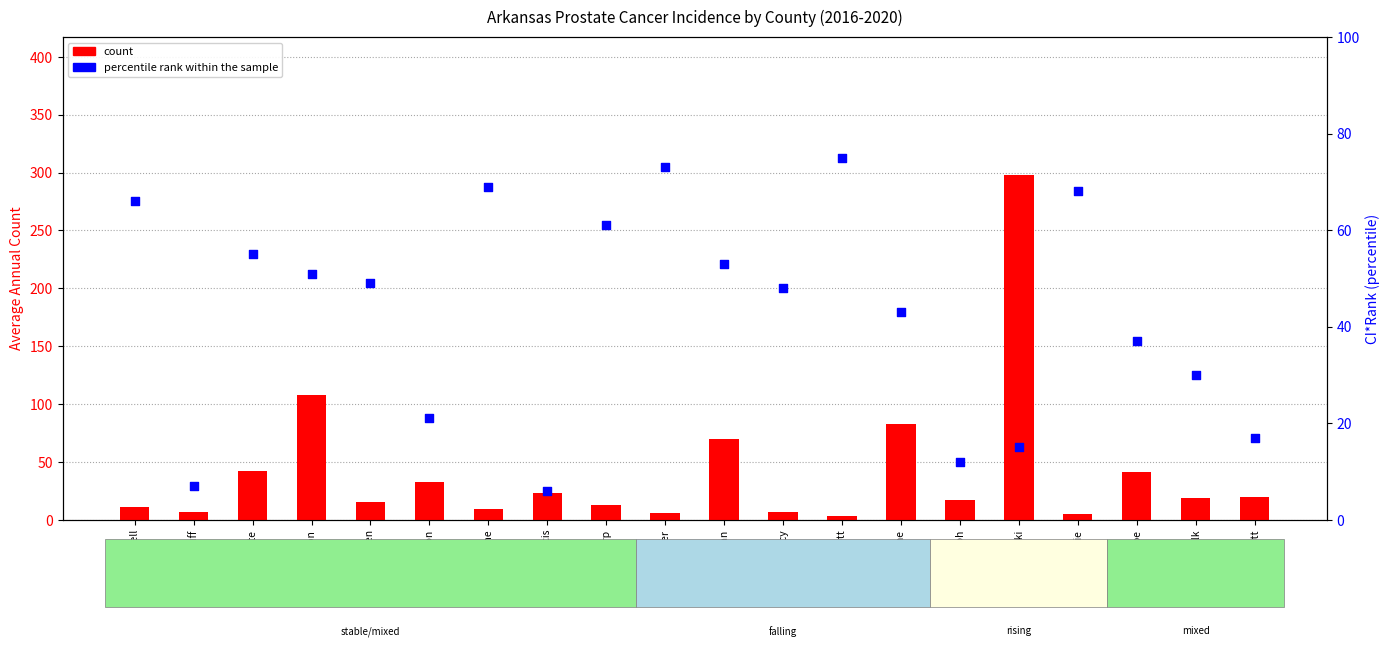

What are all the series names shown in the legend?

count, percentile rank within the sample